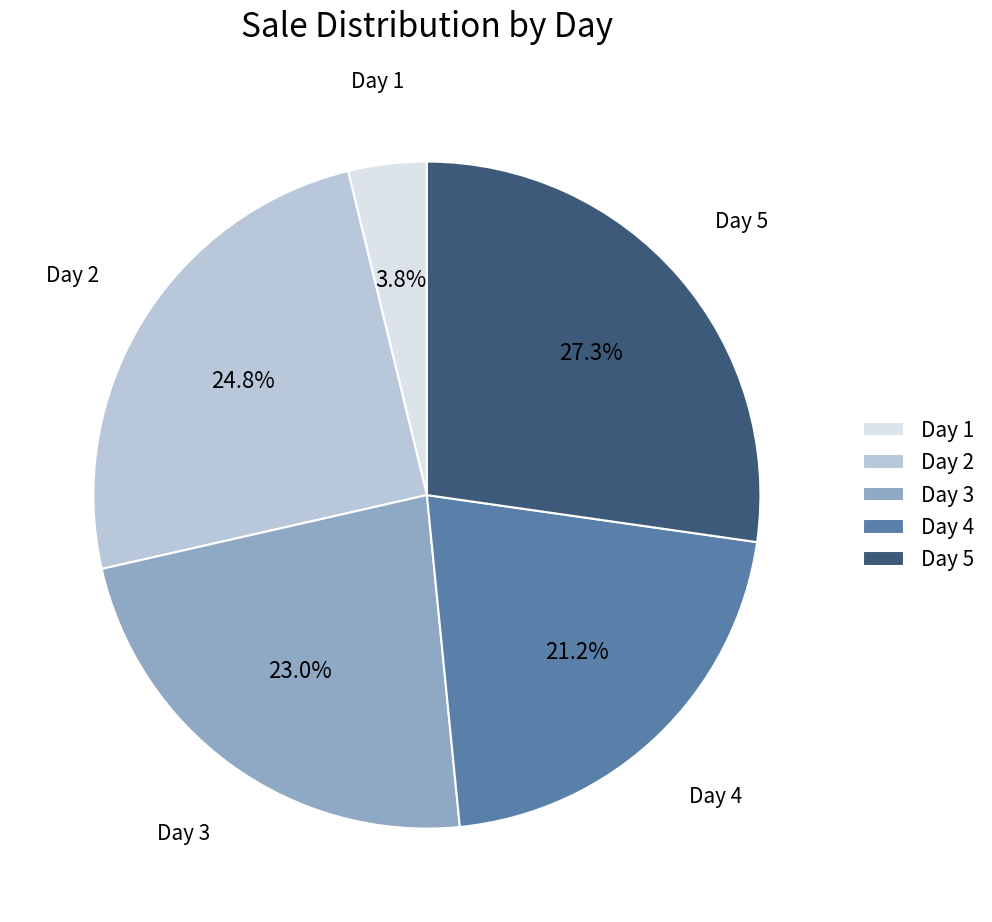

Do Day 1 and Day 5 together represent more than half of the pie?

No